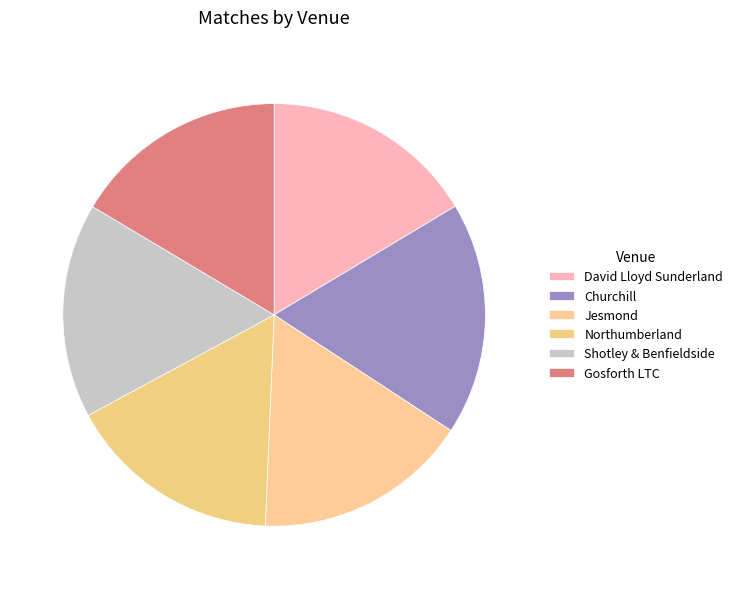

Is there a majority slice in this chart?

No